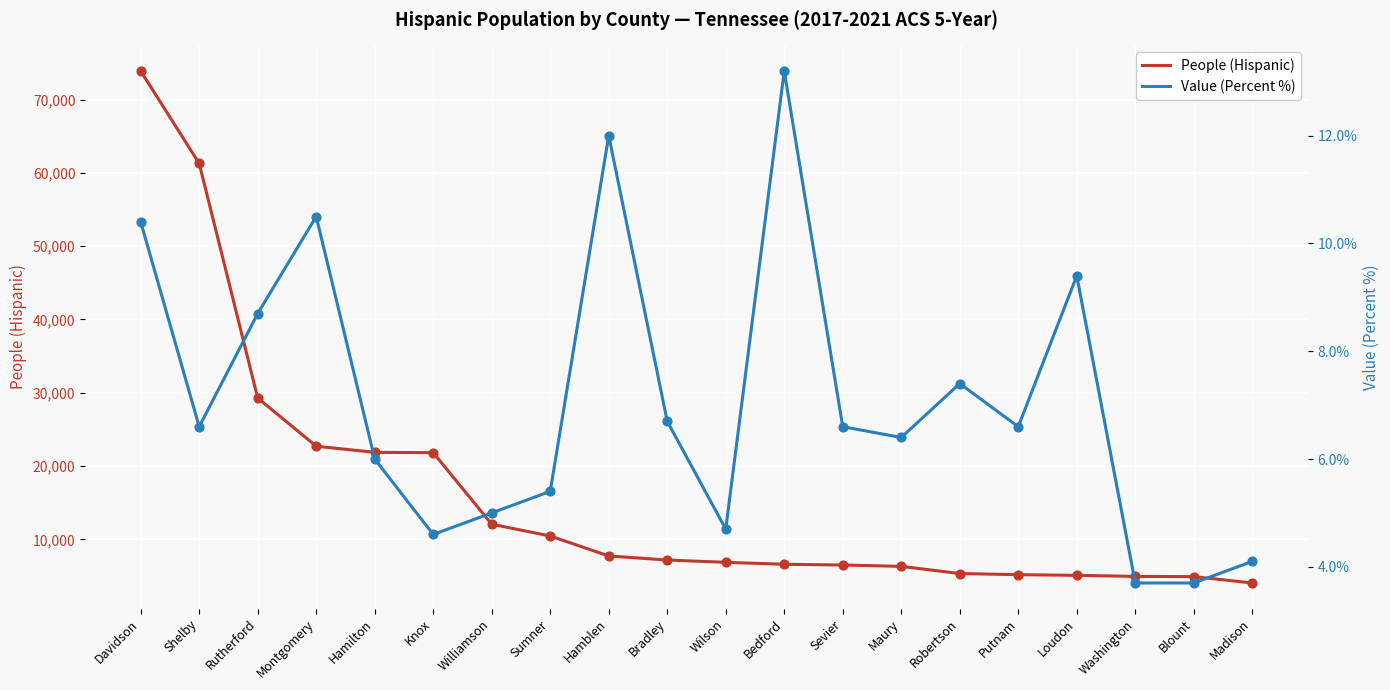

Which series reaches the maximum Y coordinate?

People (Hispanic)